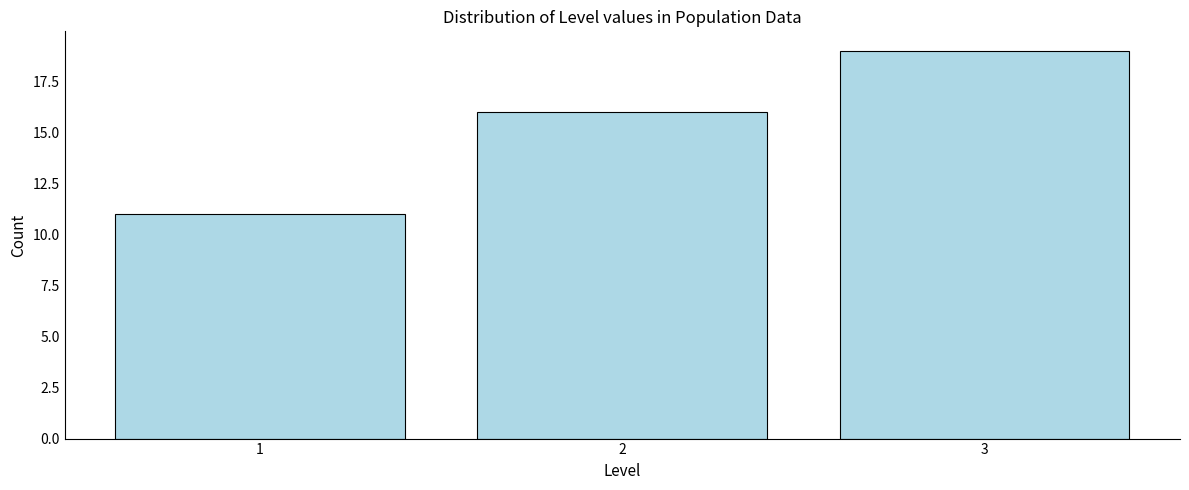

Reading left to right, list all the values displayed in this chart.

11	16	19